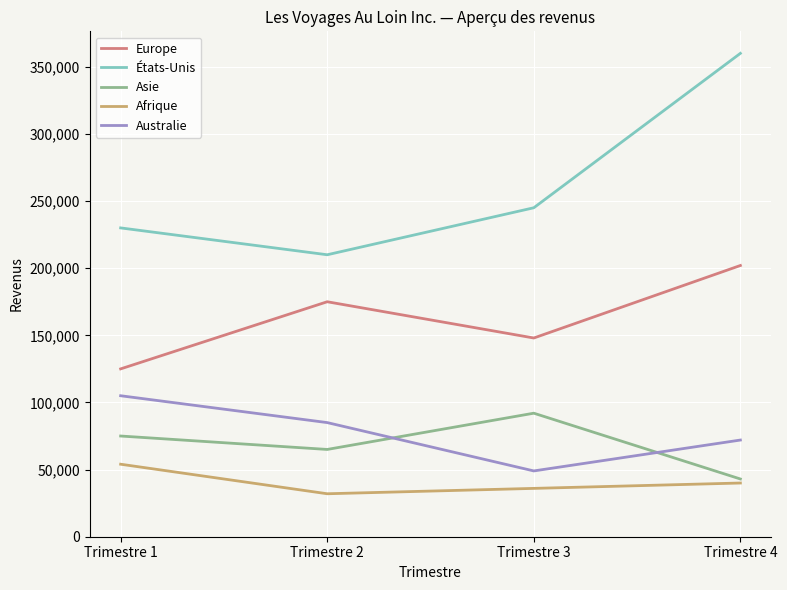

What is the spread (max minus min) of values at Trimestre 1?

176000